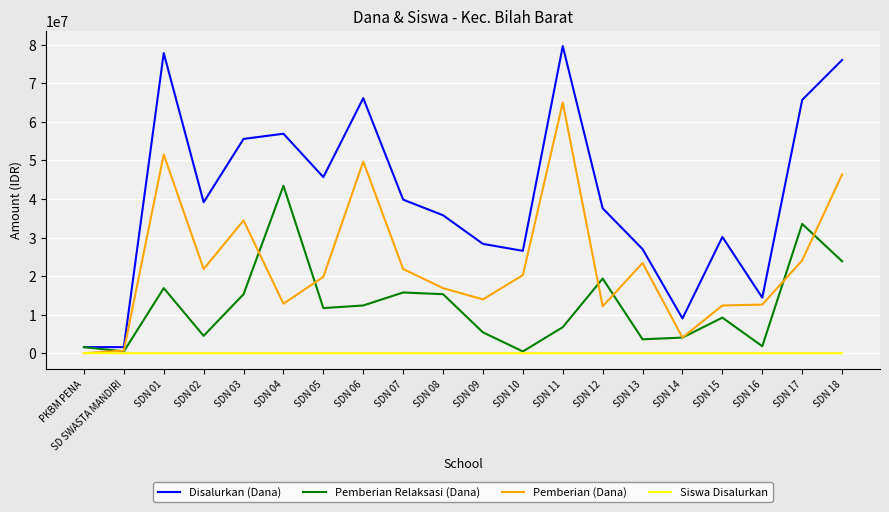

Rank the series at SDN 07 from lowest to highest value.

Siswa Disalurkan, Pemberian Relaksasi (Dana), Pemberian (Dana), Disalurkan (Dana)